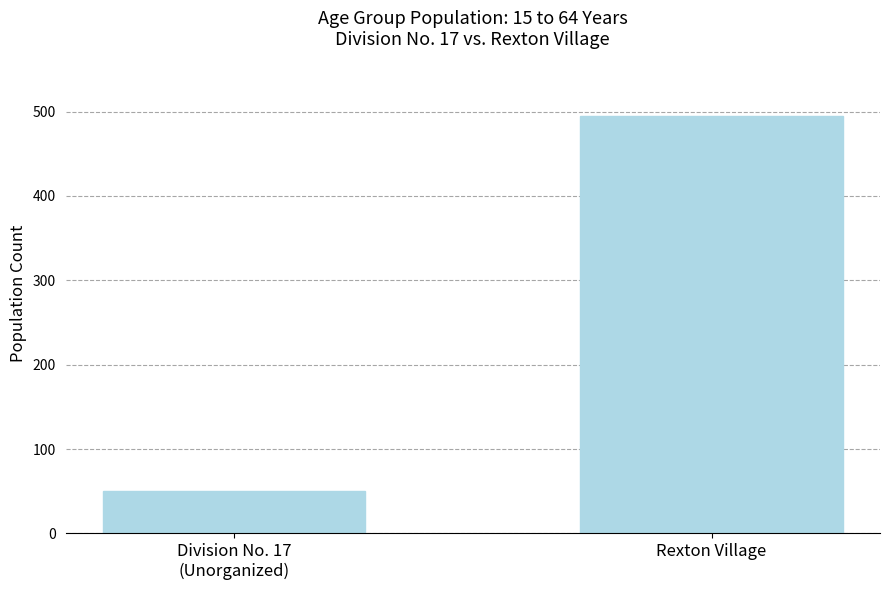

Which has a higher value, Division No. 17
(Unorganized) or Rexton Village?

Rexton Village